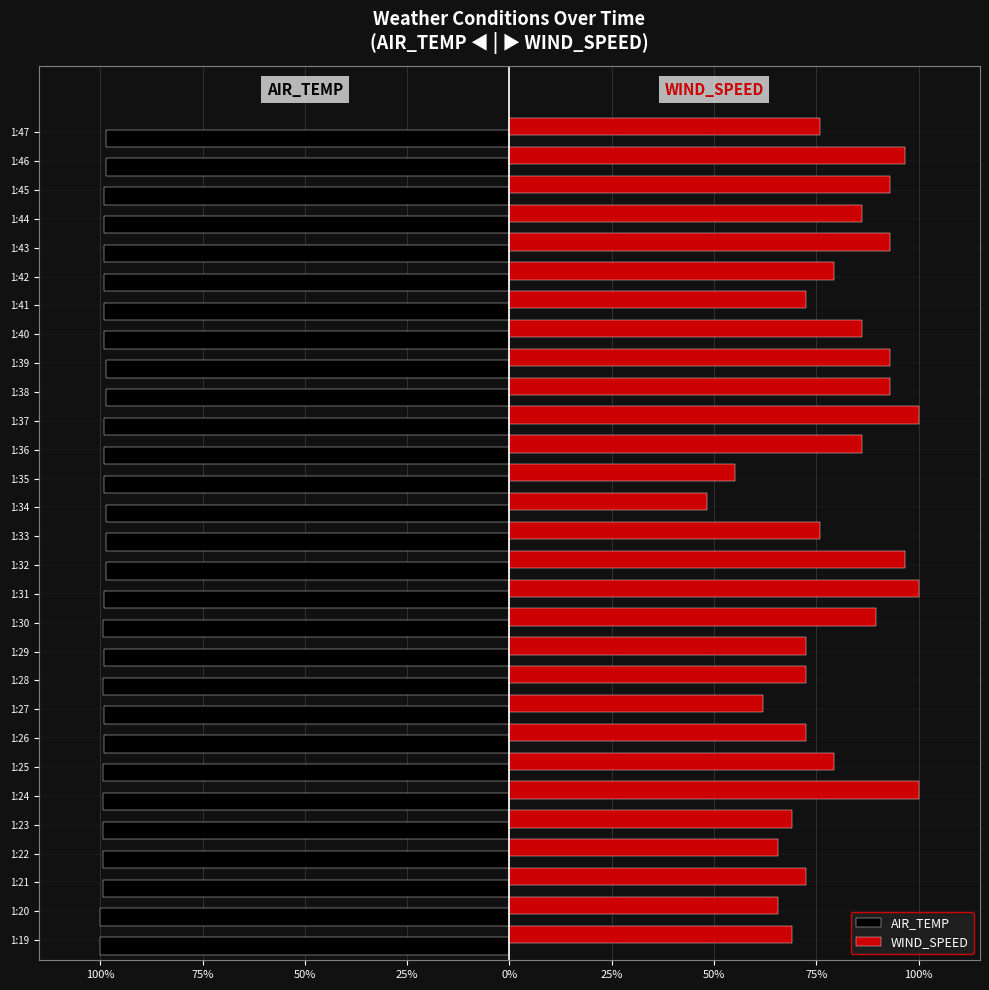

What are all the series names shown in the legend?

AIR_TEMP, WIND_SPEED